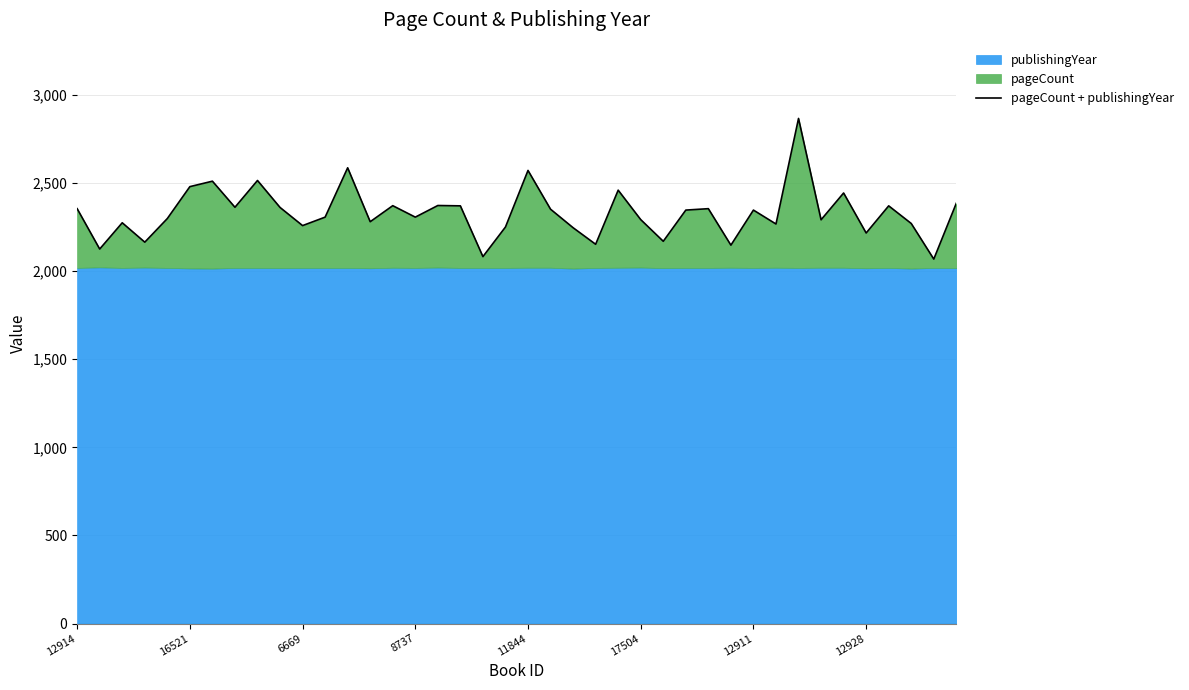

How many data points are above 2346?

18